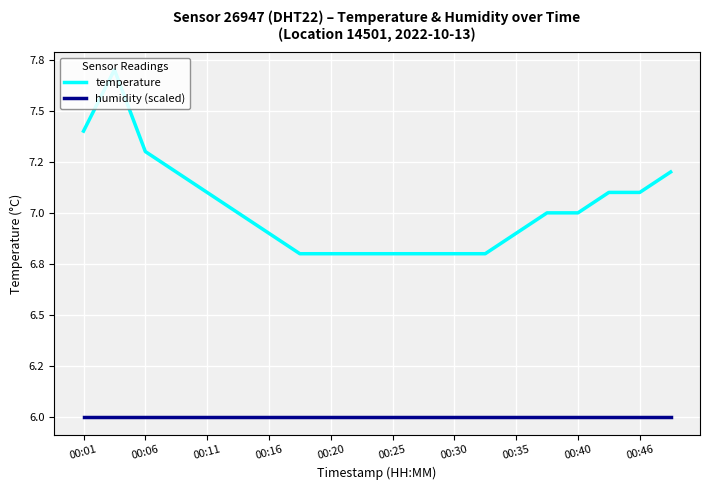

Is this an area chart (filled region under the line)?

No